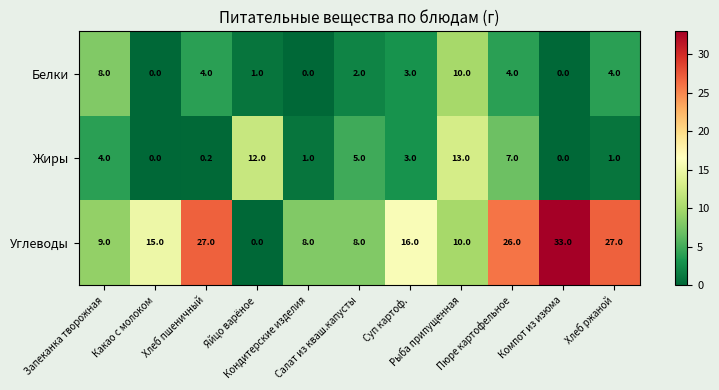

How many Белки values are between 0 and 4?

9